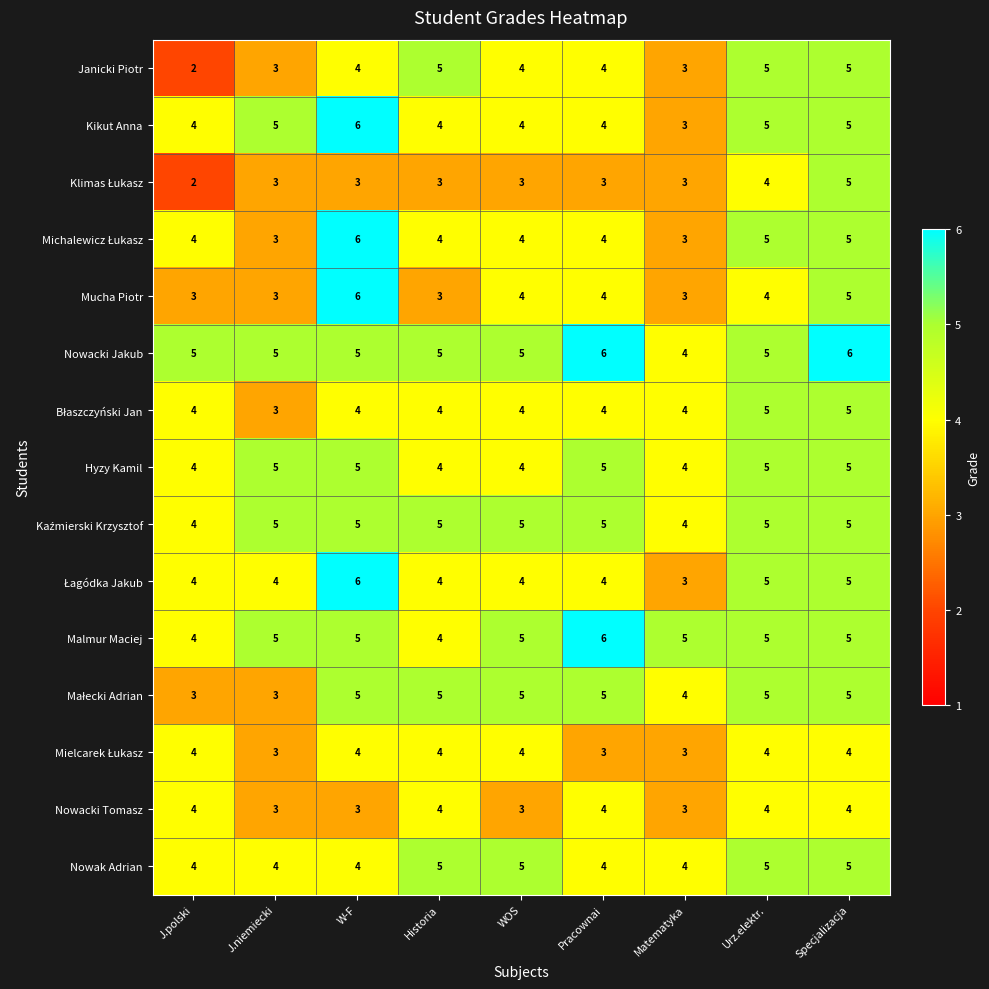

What is the maximum value shown in the chart?

6